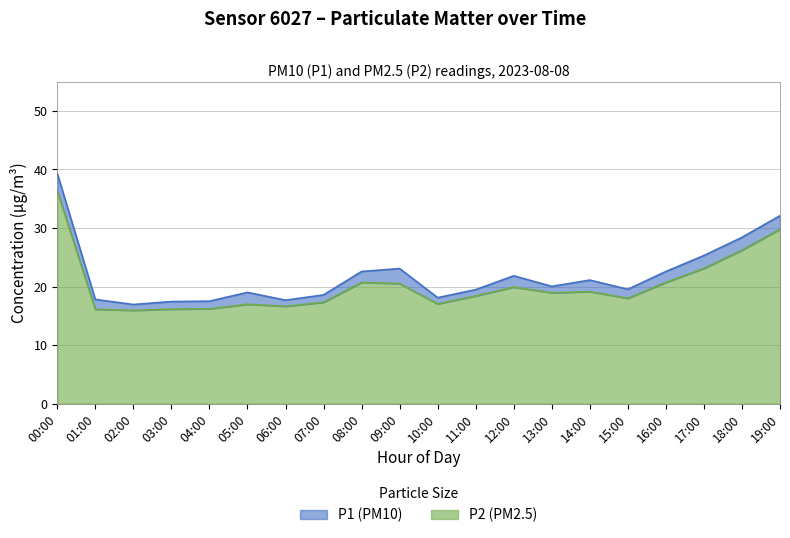

What is the sum of the P2 values at 16:00 and 06:00?

37.3